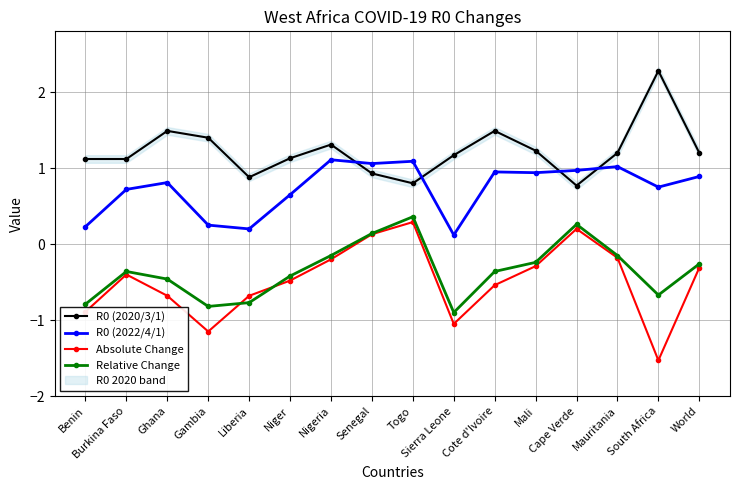

Where is the first local maximum for R0 (2022/4/1)?

Ghana